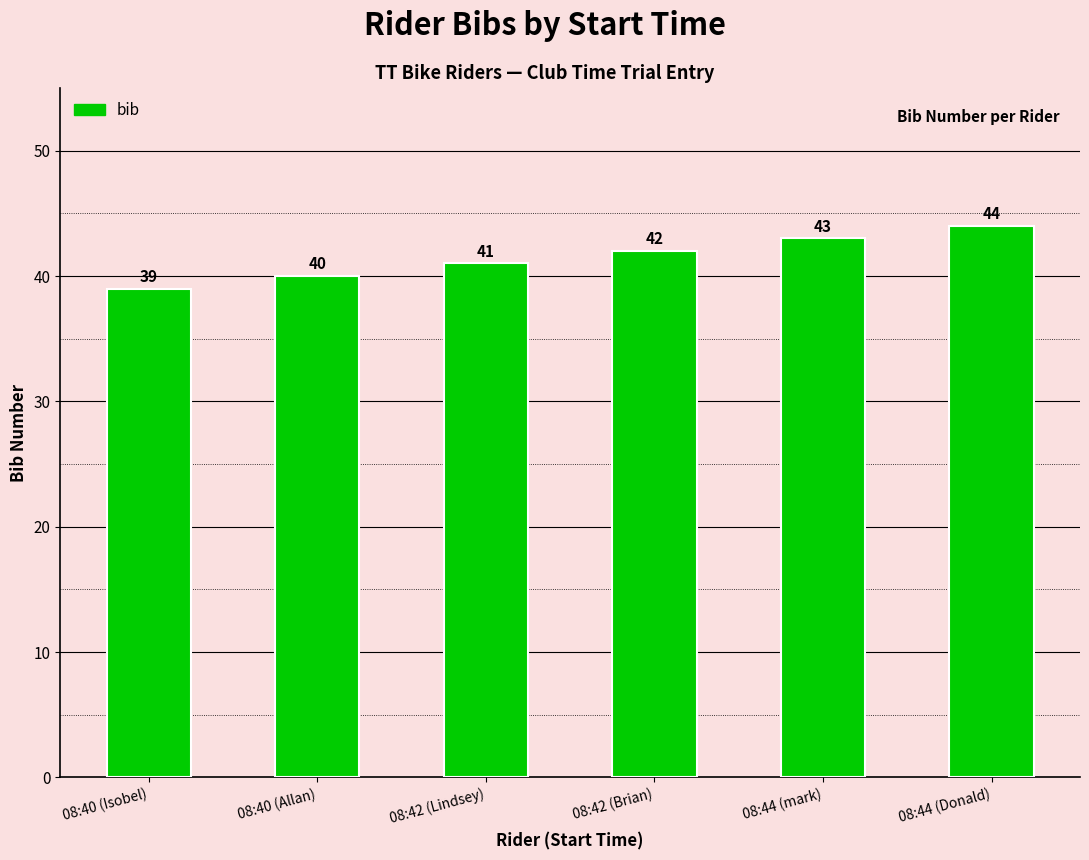

How many bars are there in total?

6